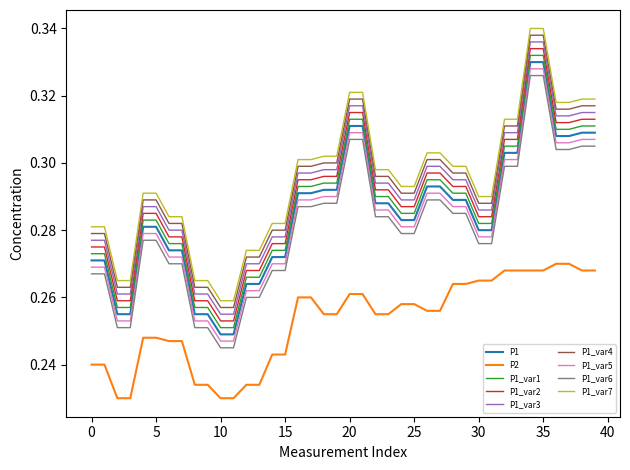

True or false: P1_var6 and P1_var4 cross at least once.

False